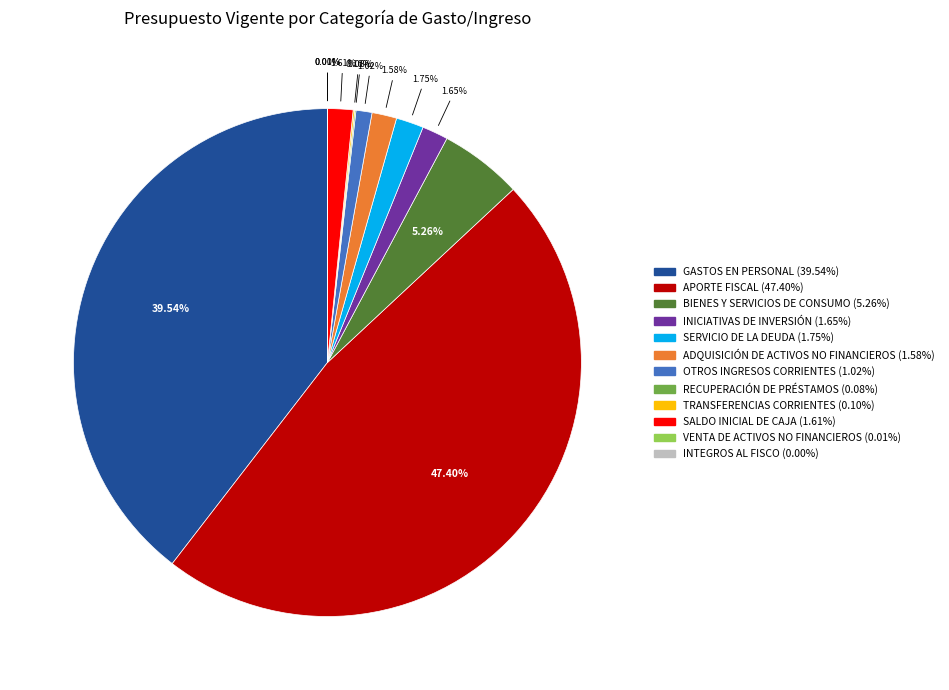

Is the sum of BIENES Y SERVICIOS DE CONSUMO and INICIATIVAS DE INVERSIÓN greater than half?

No